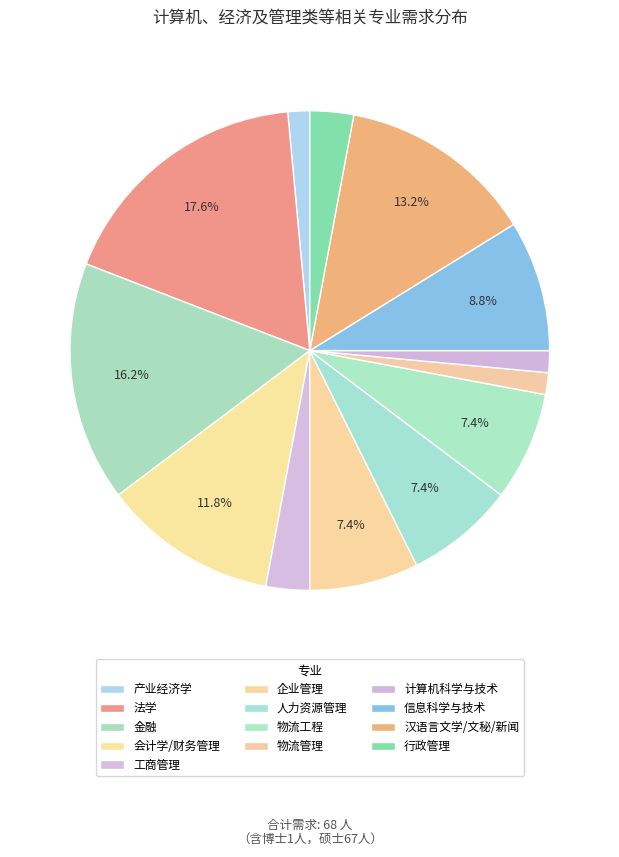

Which has a higher value, 物流工程 or 产业经济学?

物流工程